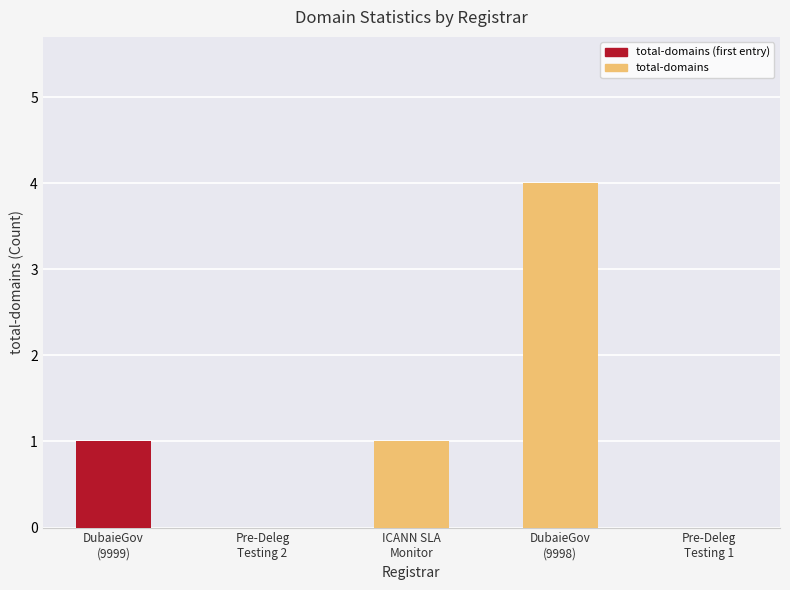

Which has a higher value, DubaieGov
(9999) or DubaieGov
(9998)?

DubaieGov
(9998)